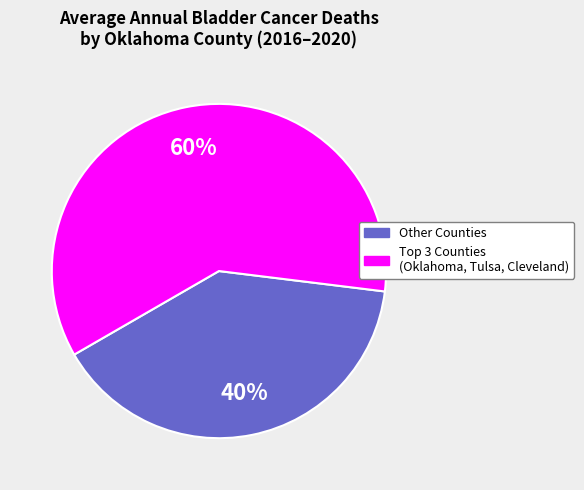

To the nearest percent, what is the average slice percentage?

50%